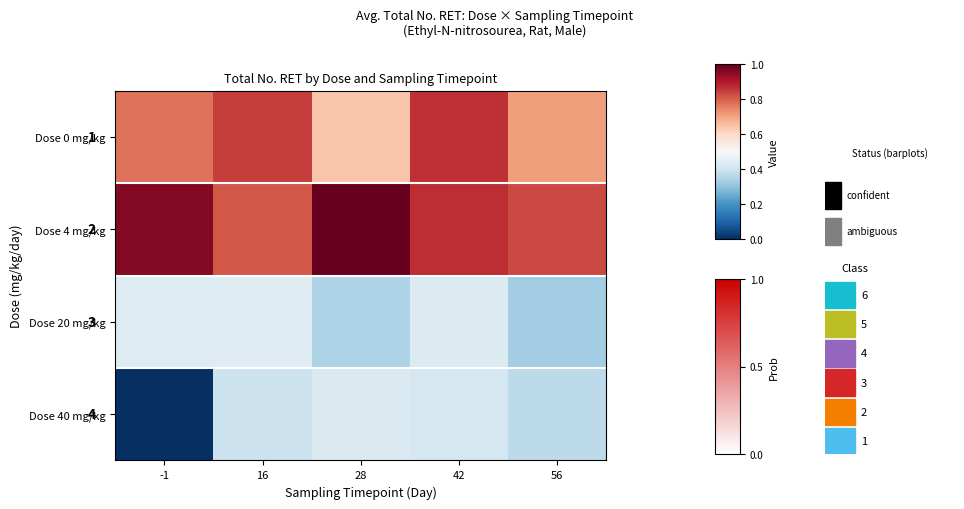

Which category has the highest value in the Dose 40 mg/kg series?

28